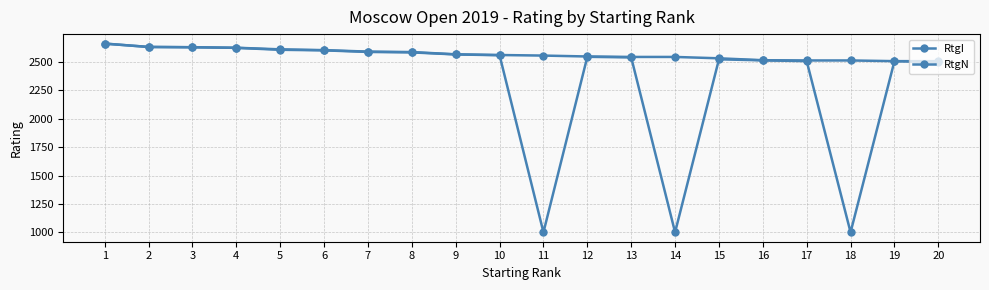

Does the chart have visible grid lines?

Yes